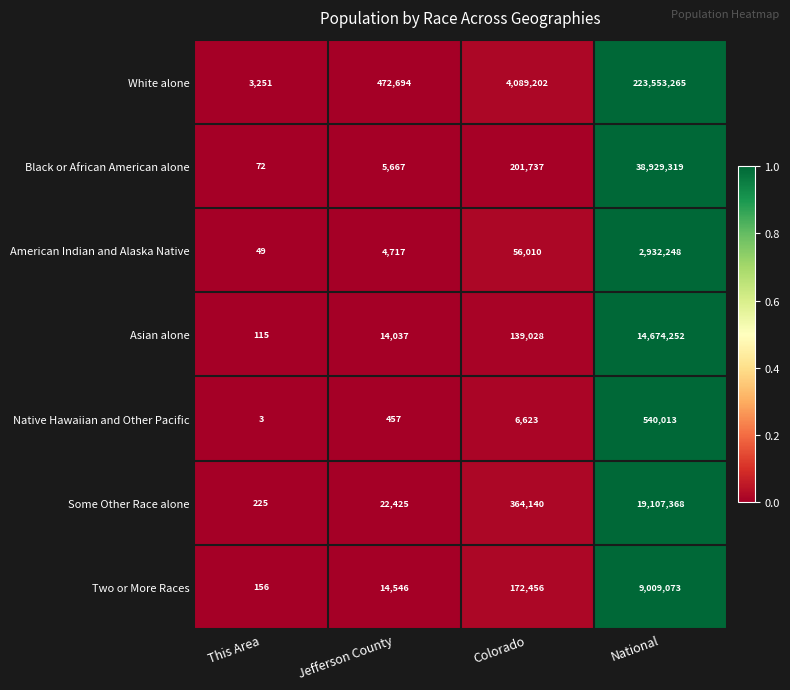

The Black or African American alone series shows 322519 at Colorado. True or false?

False